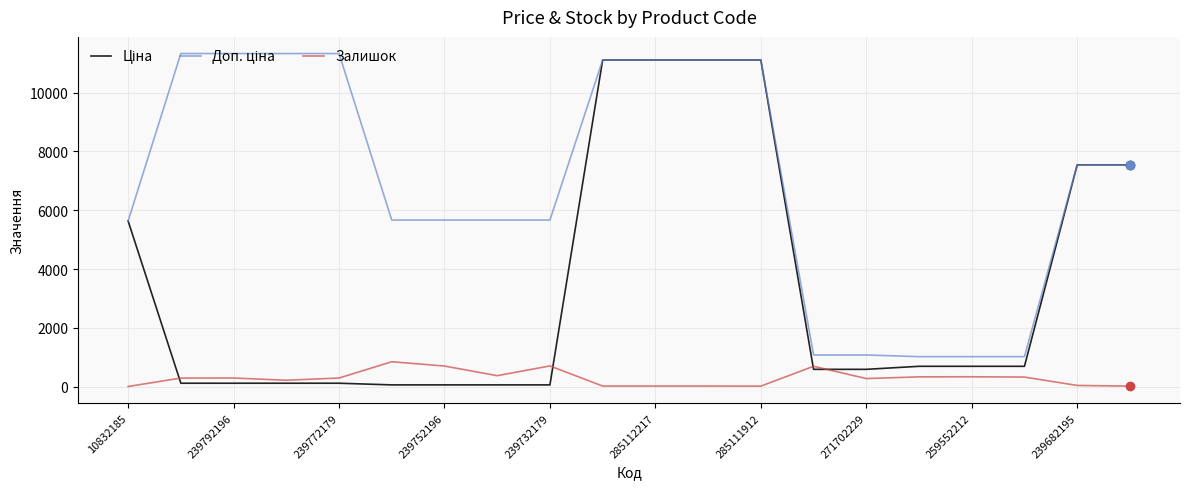

What is the maximum value for Залишок?

845.0